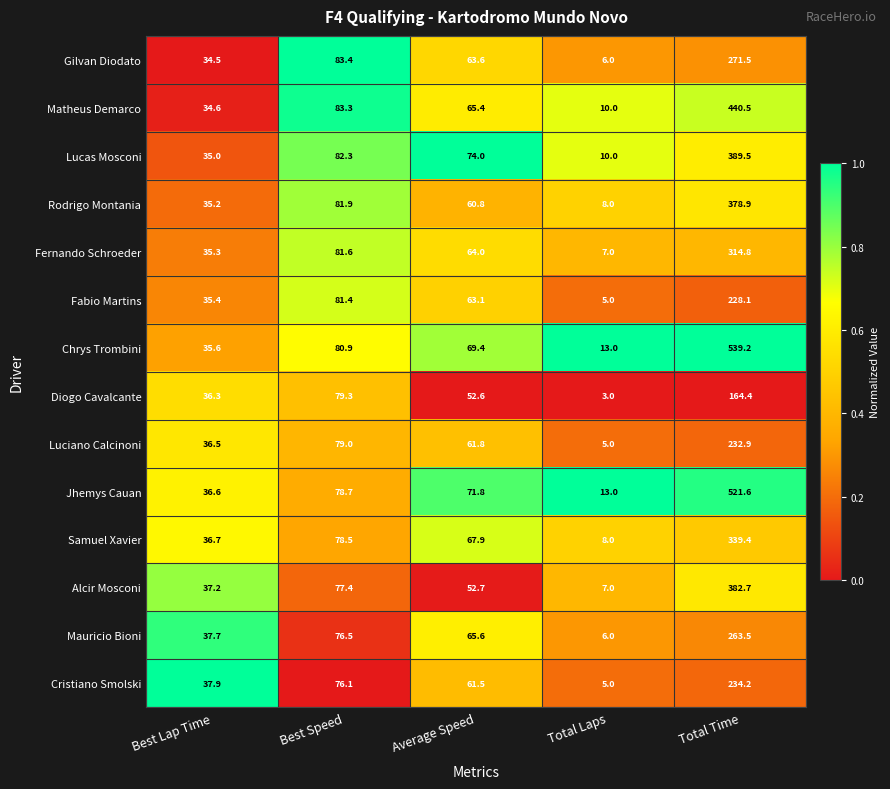

At which label is Fernando Schroeder closest to 160?

Best Speed